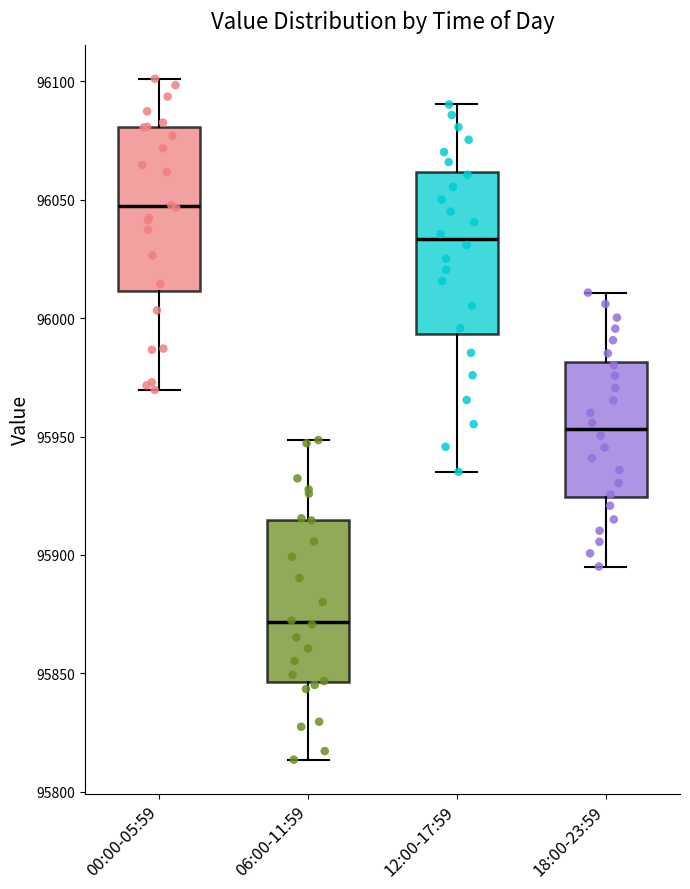

Where is the lower edge of the box for 06:00-11:59 on the y-axis? The values are not printed on the chart, so give them approximately, as read against the axis.

95845